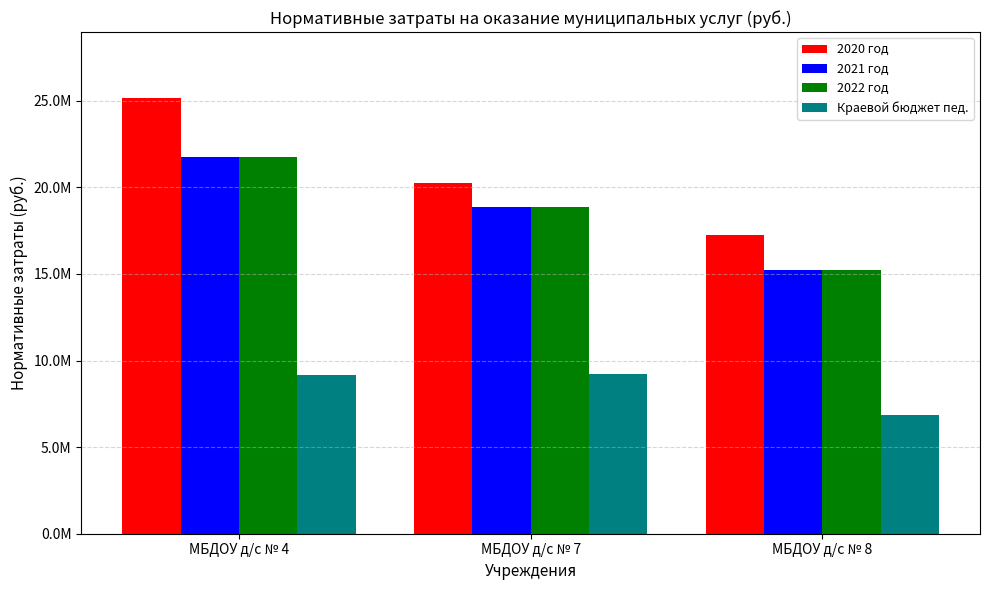

What are all the series names shown in the legend?

2020 год, 2021 год, 2022 год, Краевой бюджет пед.